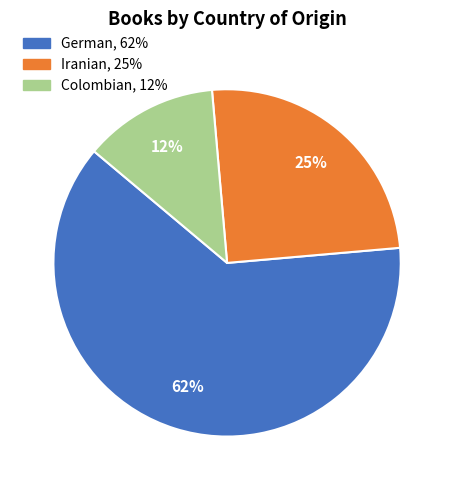

Combined, do Colombian and Iranian account for over 50%?

No